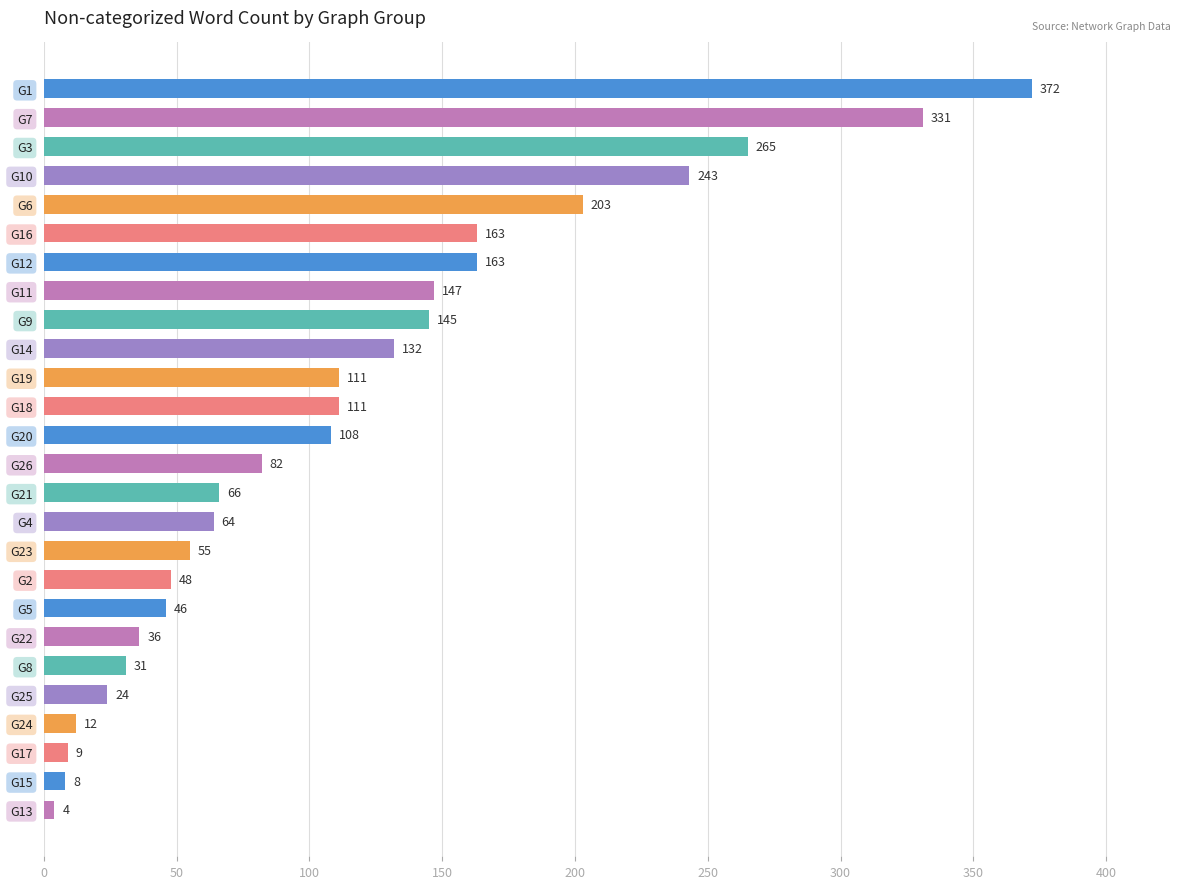

What is the change in value from G12 to G14?

-31